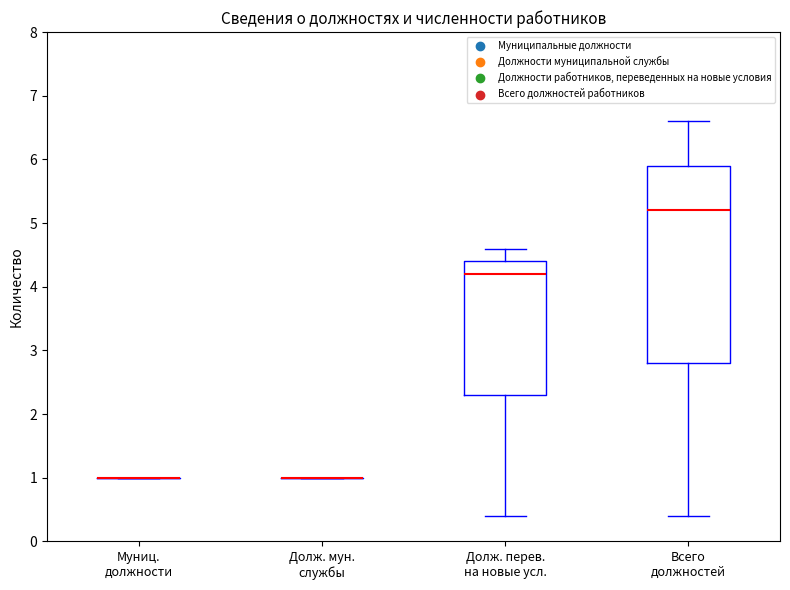

Reading left to right, read every box against the y-axis: the position of its median line, the range the box covers, and the ends of its whiskers. The values are not printed on the chart, so give them approximately, as read against the axis.

Муниц. должности: box collapsed to a line at 1.0, whiskers 1.0 to 1.0
Долж. мун. службы: box collapsed to a line at 1.0, whiskers 1.0 to 1.0
Долж. перев. на новые усл.: median 4.2, box 2.3 to 4.4, whiskers 0.4 to 4.6
Всего должностей: median 5.2, box 2.8 to 5.9, whiskers 0.4 to 6.6